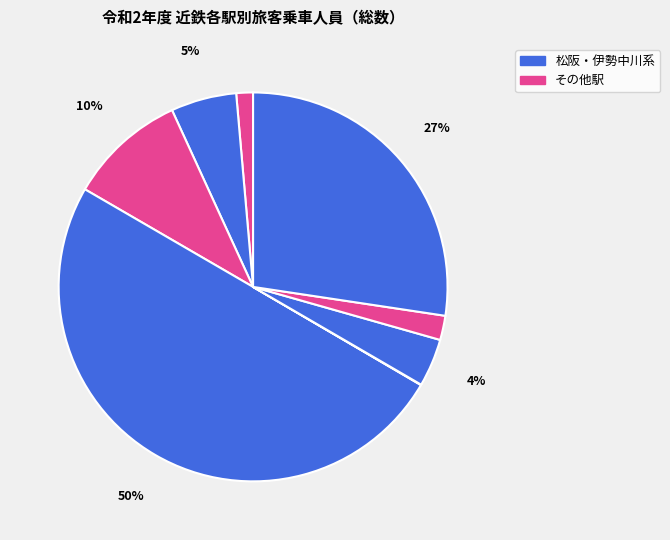

Is there a majority slice in this chart?

No